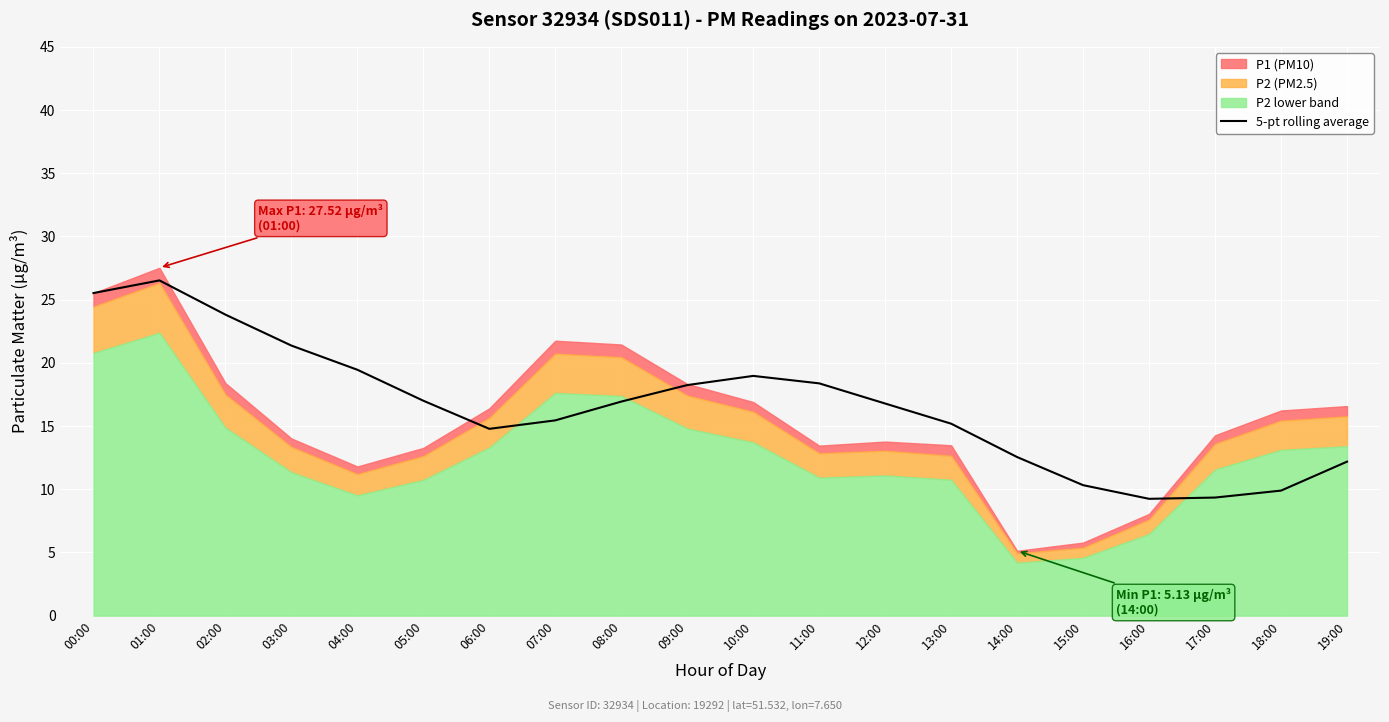

What is the approximate value at 09:00?

18.2